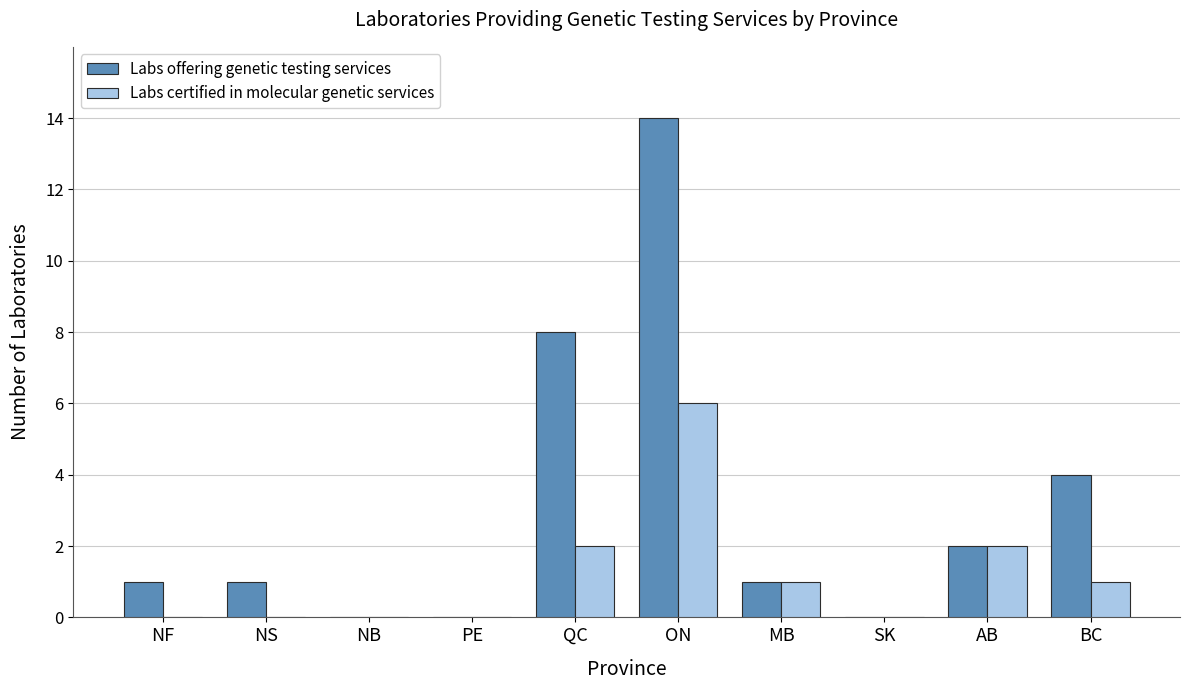

Is the value of Labs offering genetic testing services at NB greater than the value of Labs certified in molecular genetic services at MB?

No